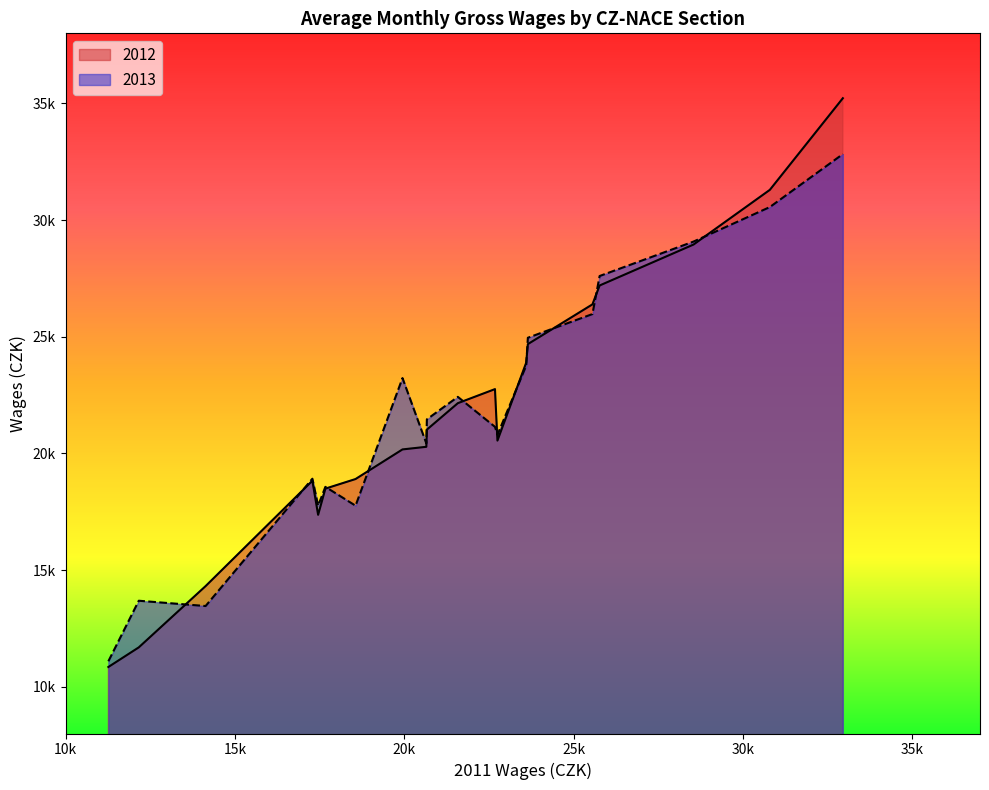

How many interior local valleys does the 2012 series have?

7